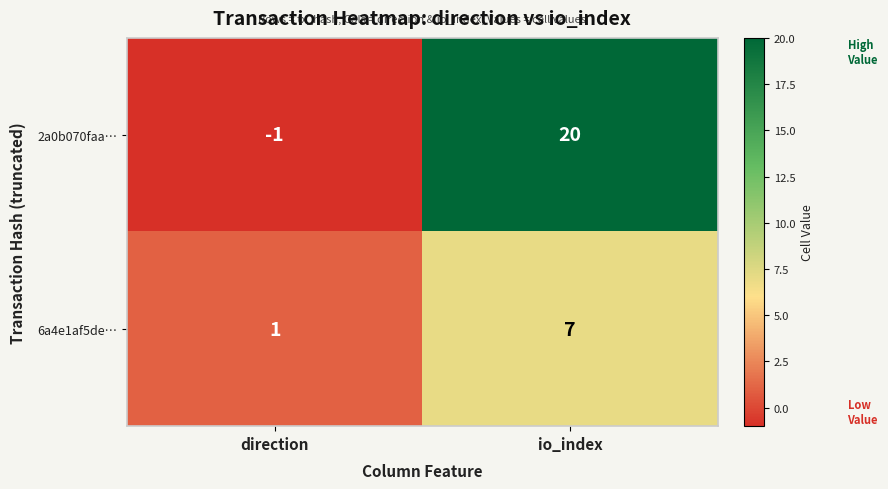

At io_index, list the series in order from largest to smallest.

2a0b070faa…, 6a4e1af5de…